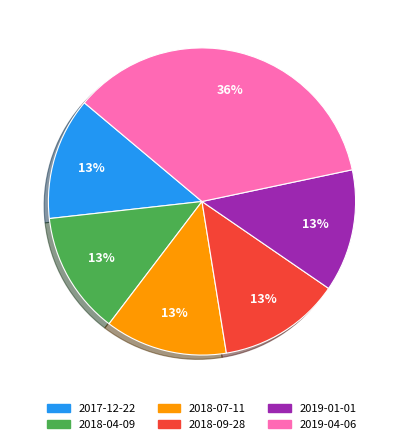

Which slice is the largest?

2019-04-06